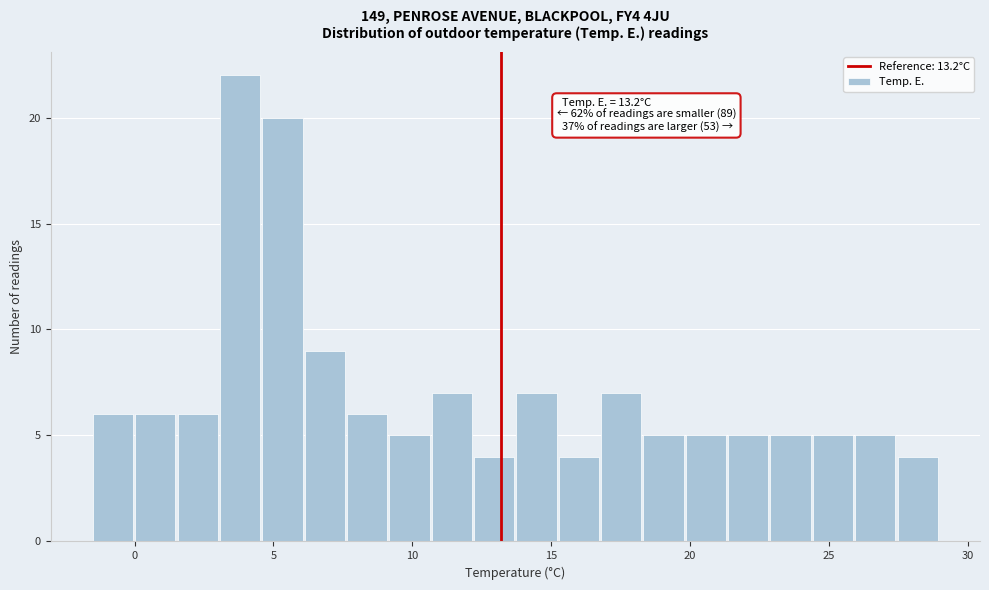

Read against the x-axis, roughly where is the centre of the tallest bar?

4.0